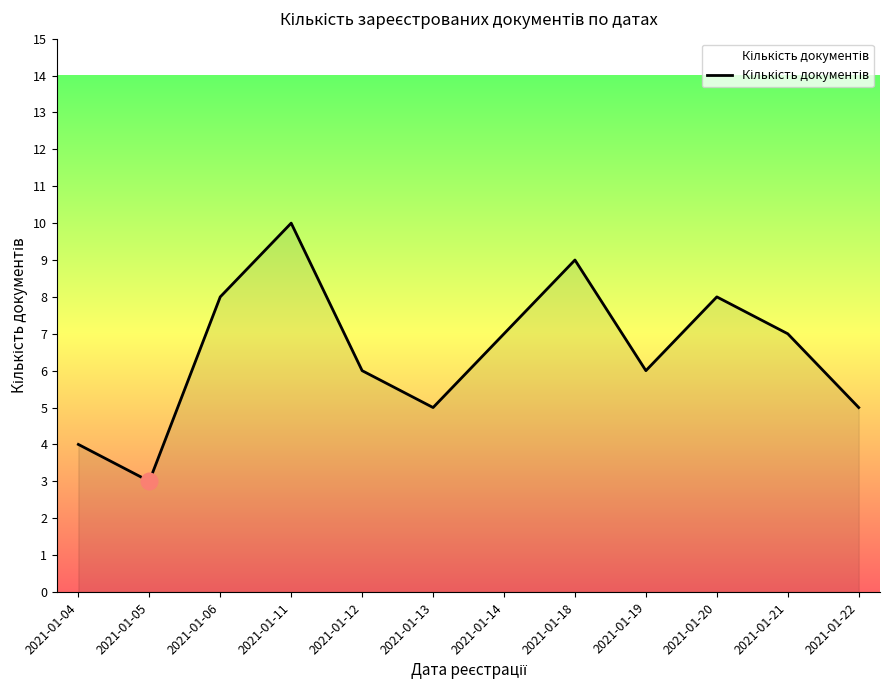

Is it true that the value at 2021-01-05 is 3?

True